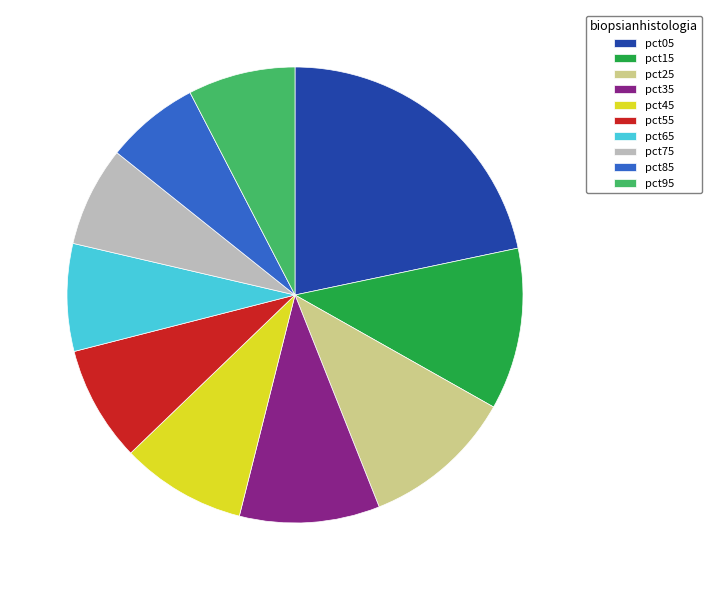

How many slices are in this pie chart?

10